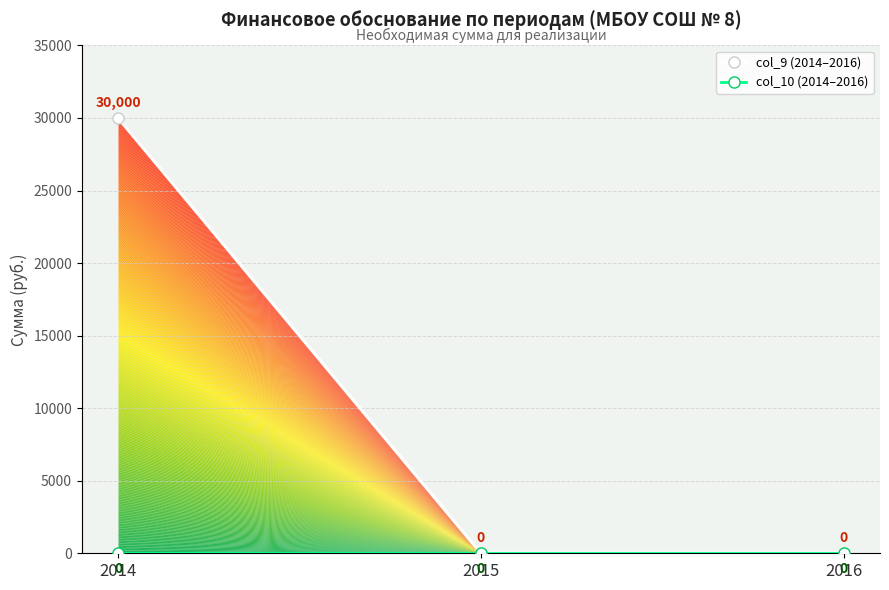

At how many categories does at least one series exceed 13134?

1